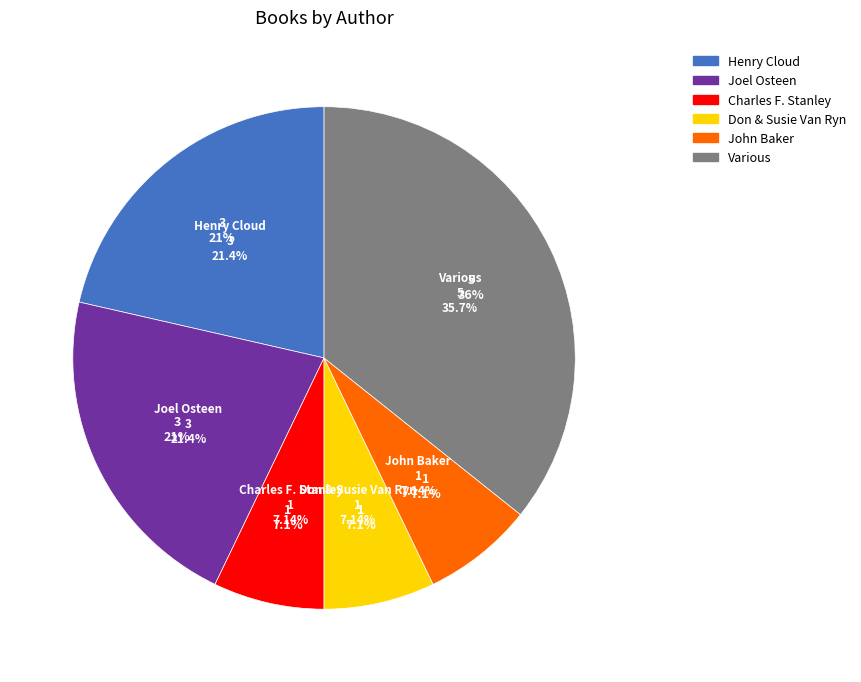

What percentage is the John Baker slice, to the nearest percent?

7%